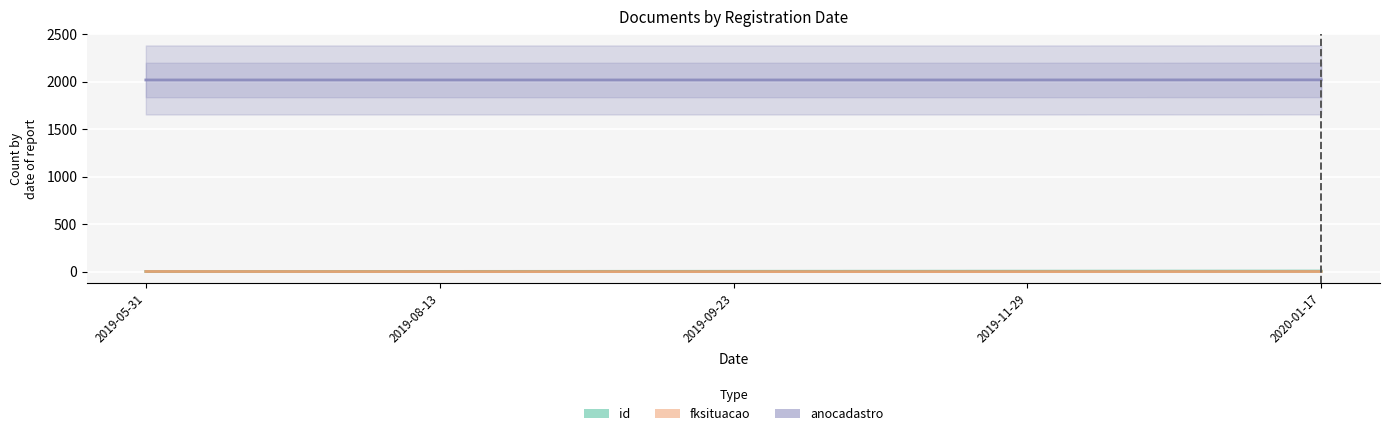

At which category does the chart reach its minimum across all series?

2019-08-13